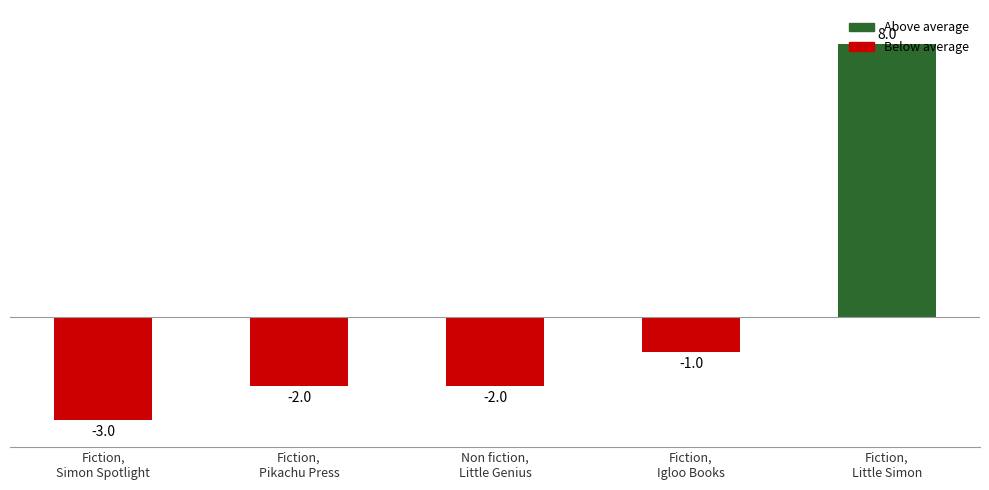

How many series are shown in this chart?

1